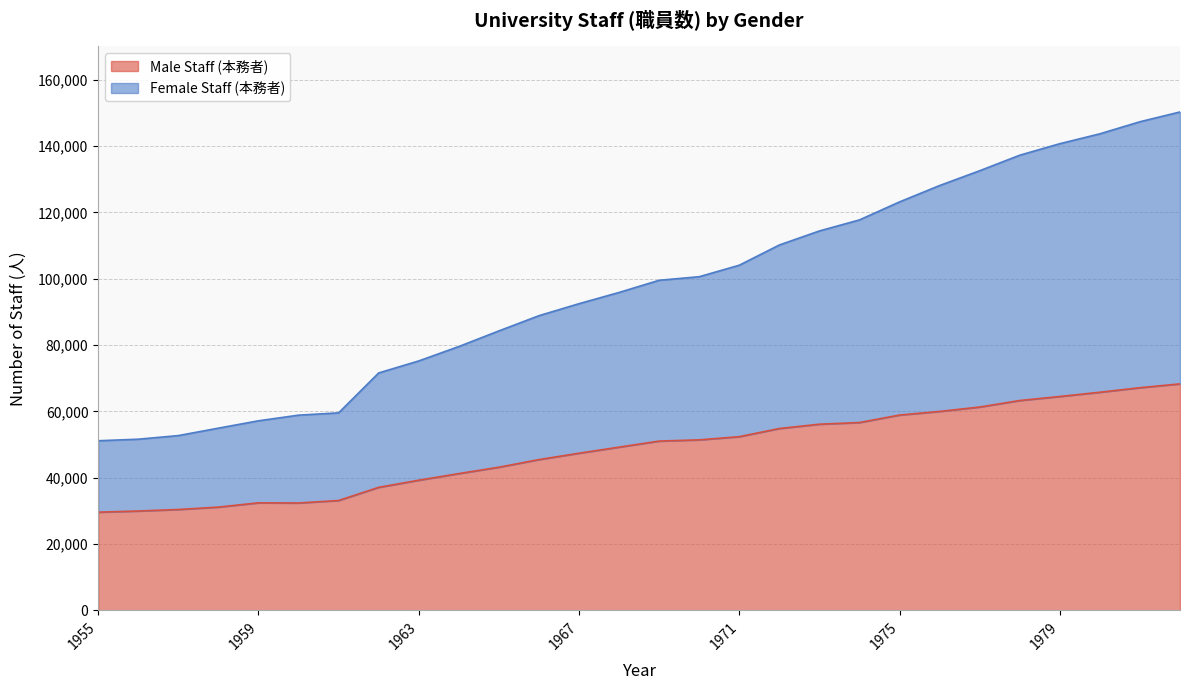

Reading right to left, list all the values displayed in this chart.

Male Staff (本務者): 1982=68279	1981=67125	1980=65753	1979=64476	1978=63261	1977=61301	1976=59971	1975=58880	1974=56625	1973=56121	1972=54820	1971=52363	1970=51400	1969=51031	1968=49212	1967=47372	1966=45453	1965=43155	1964=41231	1963=39235	1962=37087	1961=33117	1960=32366	1959=32416	1958=31128	1957=30406	1956=29946	1955=29597
Female Staff (本務者): 1982=150259	1981=147308	1980=143669	1979=140691	1978=137219	1977=132539	1976=128075	1975=123144	1974=117716	1973=114384	1972=110156	1971=104053	1970=100590	1969=99512	1968=95840	1967=92455	1966=88837	1965=84248	1964=79536	1963=75196	1962=71574	1961=59540	1960=58848	1959=57147	1958=54931	1957=52689	1956=51599	1955=51132